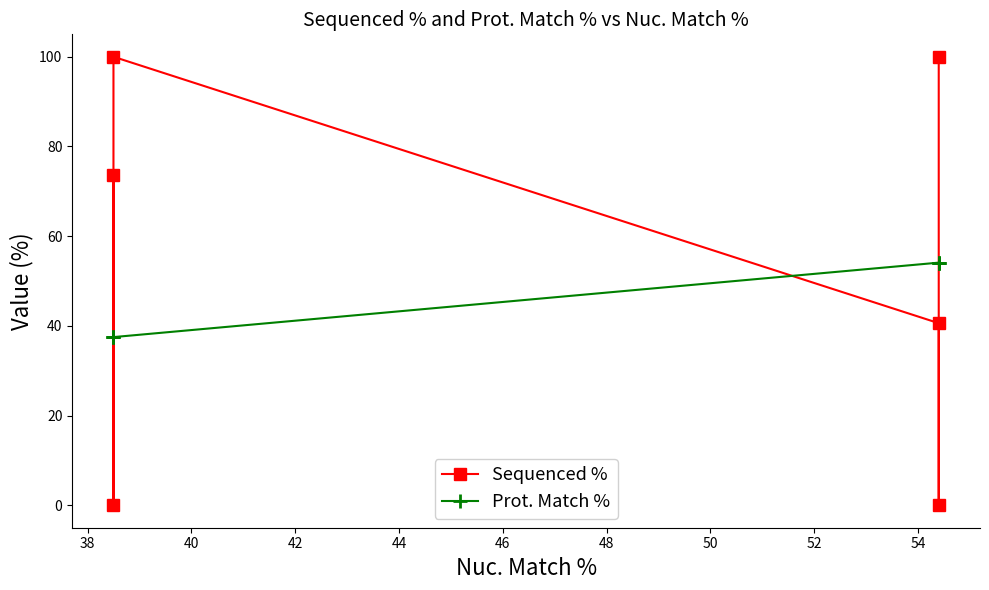

List the series in order of their overall mean, lowest first.

Prot. Match %, Sequenced %